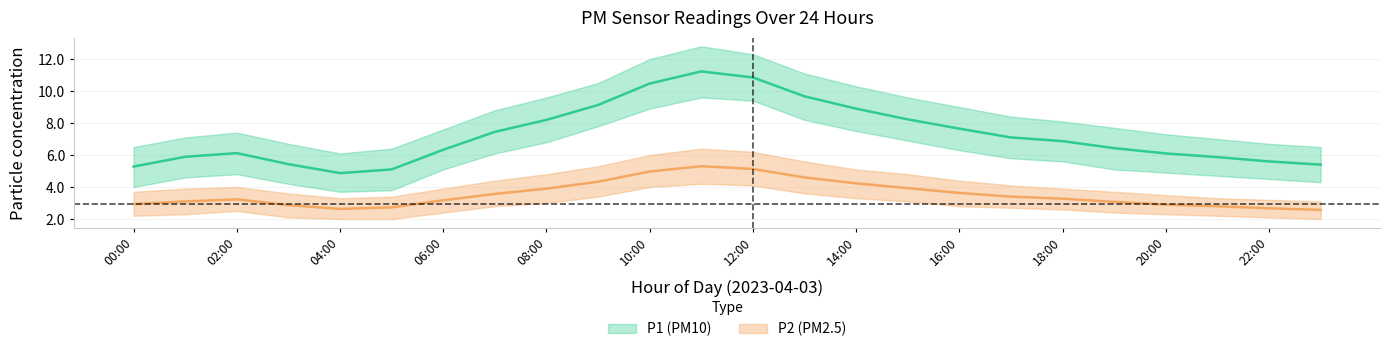

List the labels in order of P1_upper value, largest first.

11:00, 12:00, 10:00, 13:00, 09:00, 14:00, 08:00, 15:00, 16:00, 07:00, 17:00, 18:00, 19:00, 06:00, 02:00, 20:00, 01:00, 21:00, 03:00, 22:00, 00:00, 23:00, 05:00, 04:00